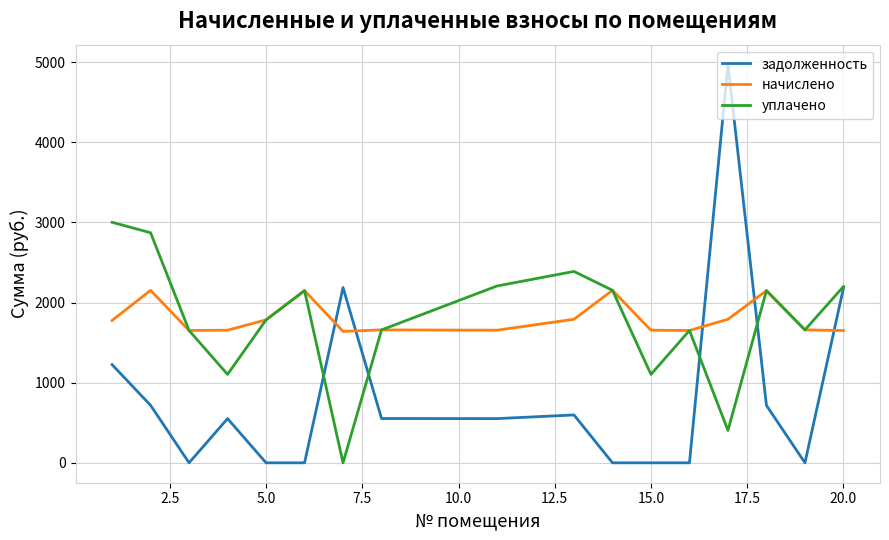

At how many categories does at least one series exceed 1409?

17